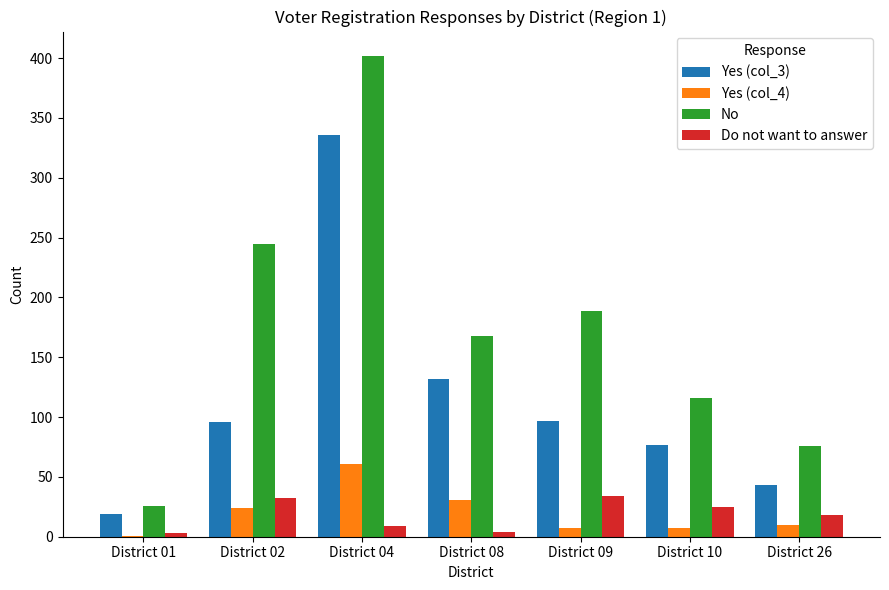

What are all the series names shown in the legend?

Yes (col_3), Yes (col_4), No, Do not want to answer